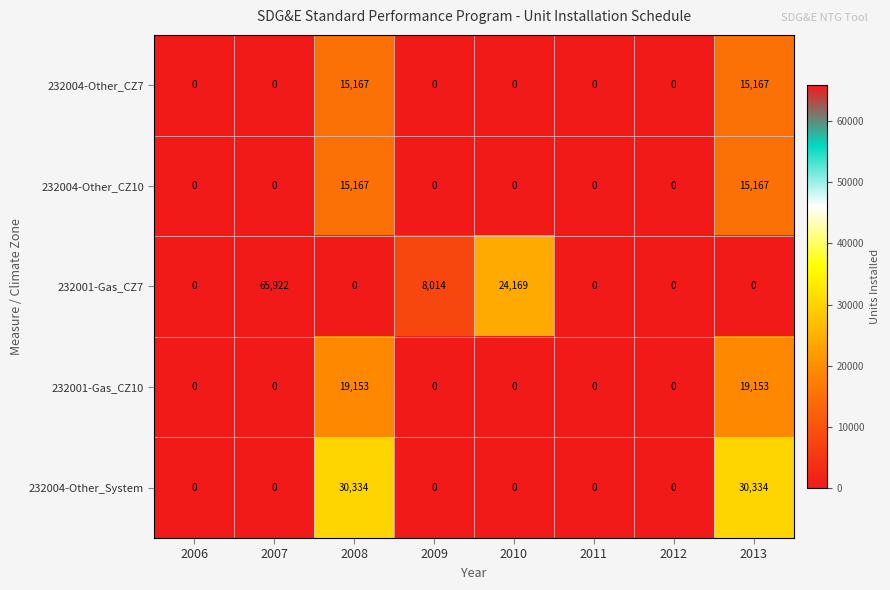

What is the difference between the maximum and second lowest values in the 232001-Gas_CZ7 series?

65922